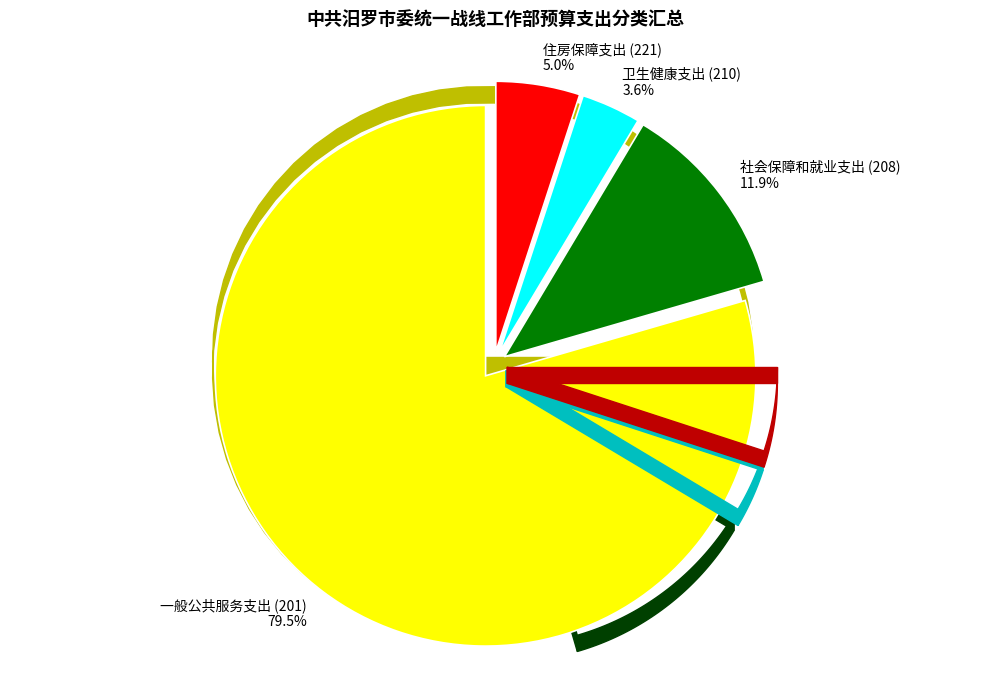

Is it true that 社会保障和就业支出 (208) is 12% of the pie?

True